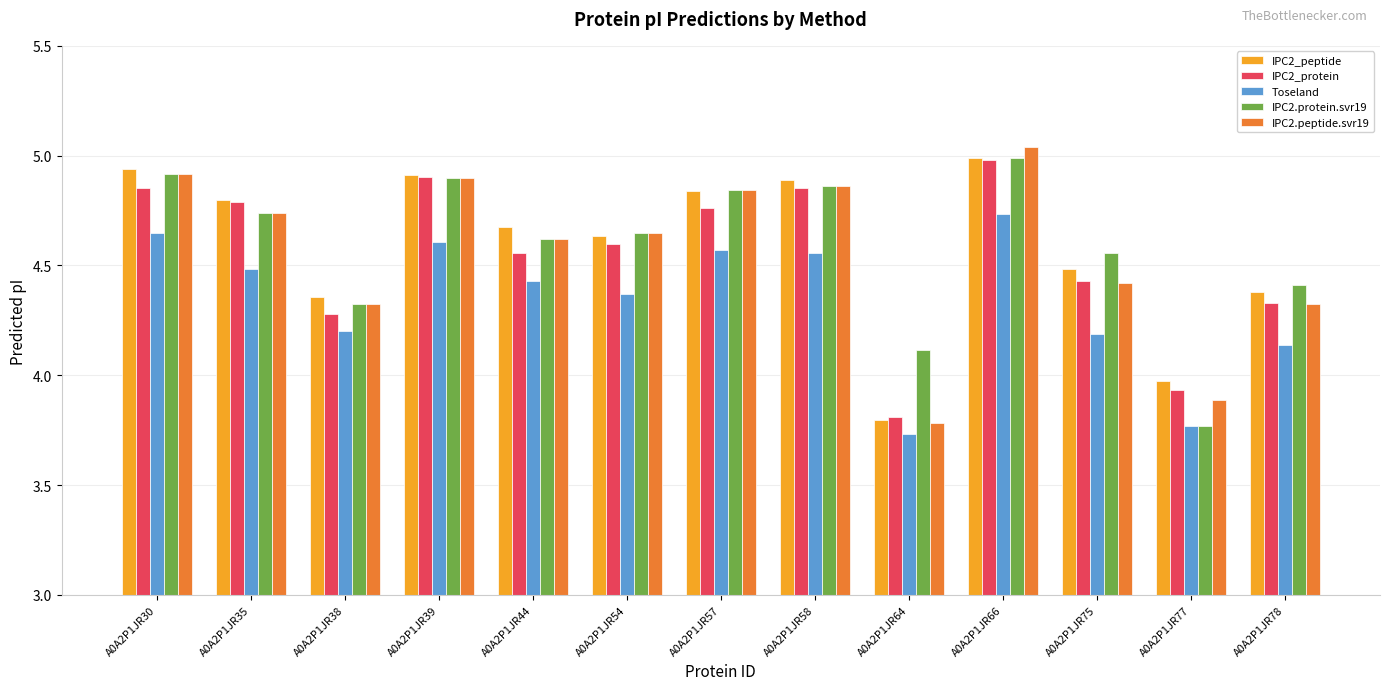

Which series has the largest range (max minus min)?

IPC2.peptide.svr19